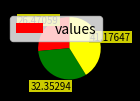

Is there a majority slice in this chart?

No